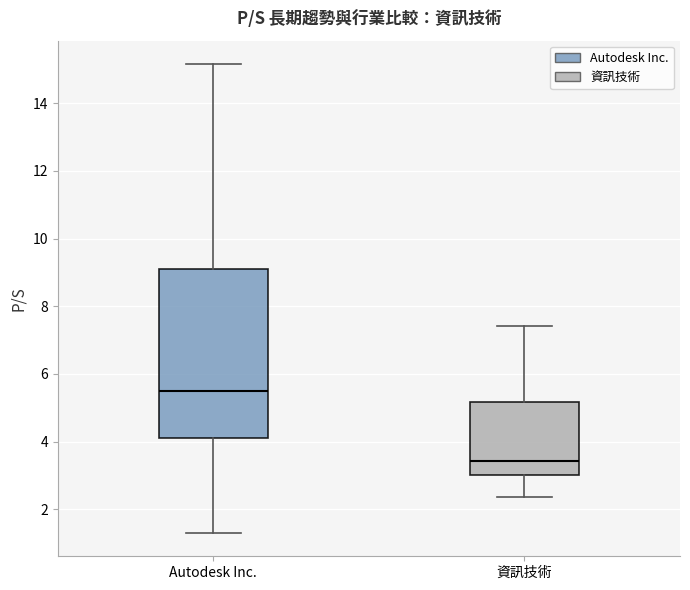

Where does the upper whisker of the box for 資訊技術 end on the y-axis? The values are not printed on the chart, so give them approximately, as read against the axis.

7.4